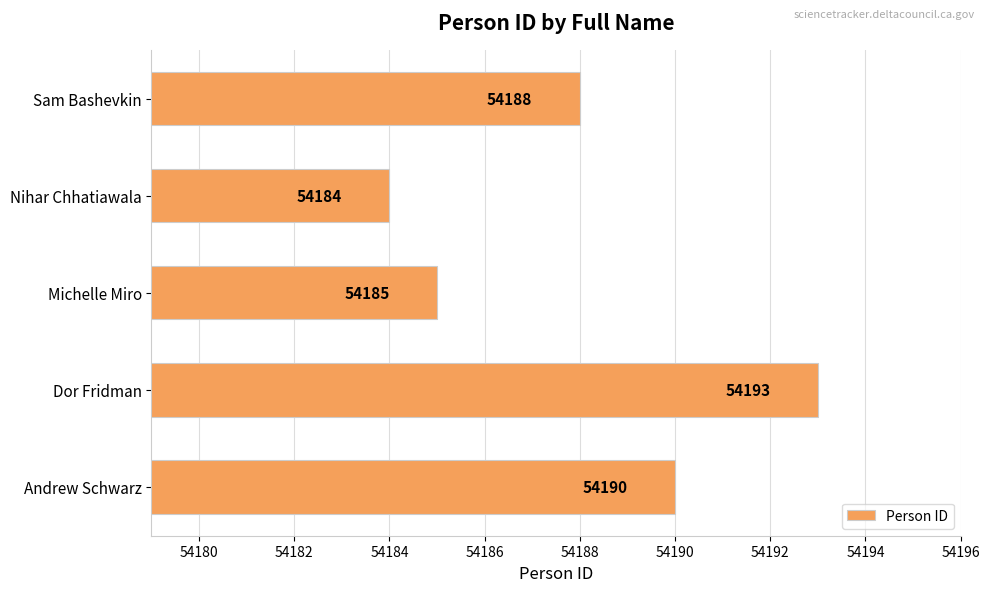

Count the values in the range 54185 to 54190.

3